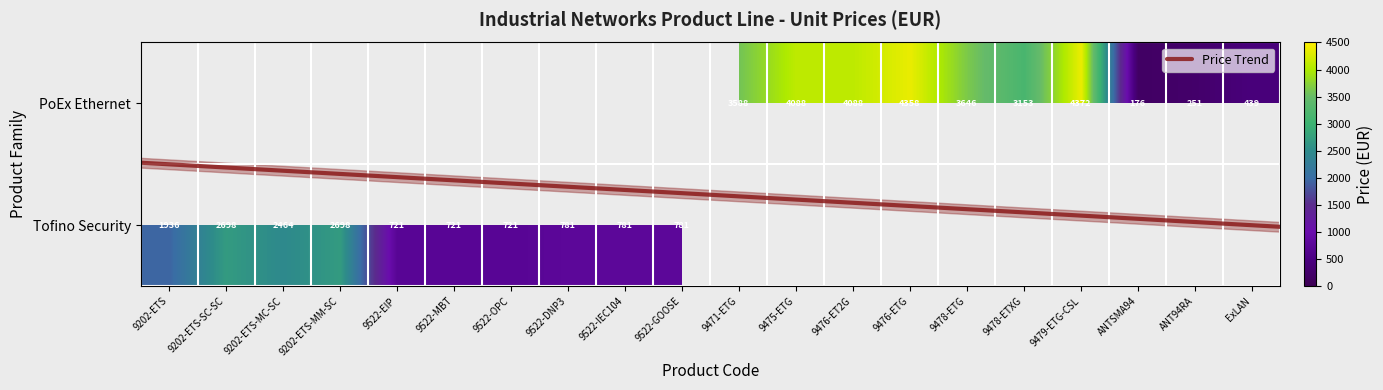

Rank the categories by value from highest to lowest.

9479-ETG-CSL, 9476-ETG, 9475-ETG, 9476-ET2G, 9478-ETG, 9471-ETG, 9478-ETXG, 9202-ETS-SC-SC, 9202-ETS-MM-SC, 9202-ETS-MC-SC, 9202-ETS, 9522-DNP3, 9522-IEC104, 9522-GOOSE, 9522-EIP, 9522-MBT, 9522-OPC, ExLAN, ANT94RA, ANTSMA94